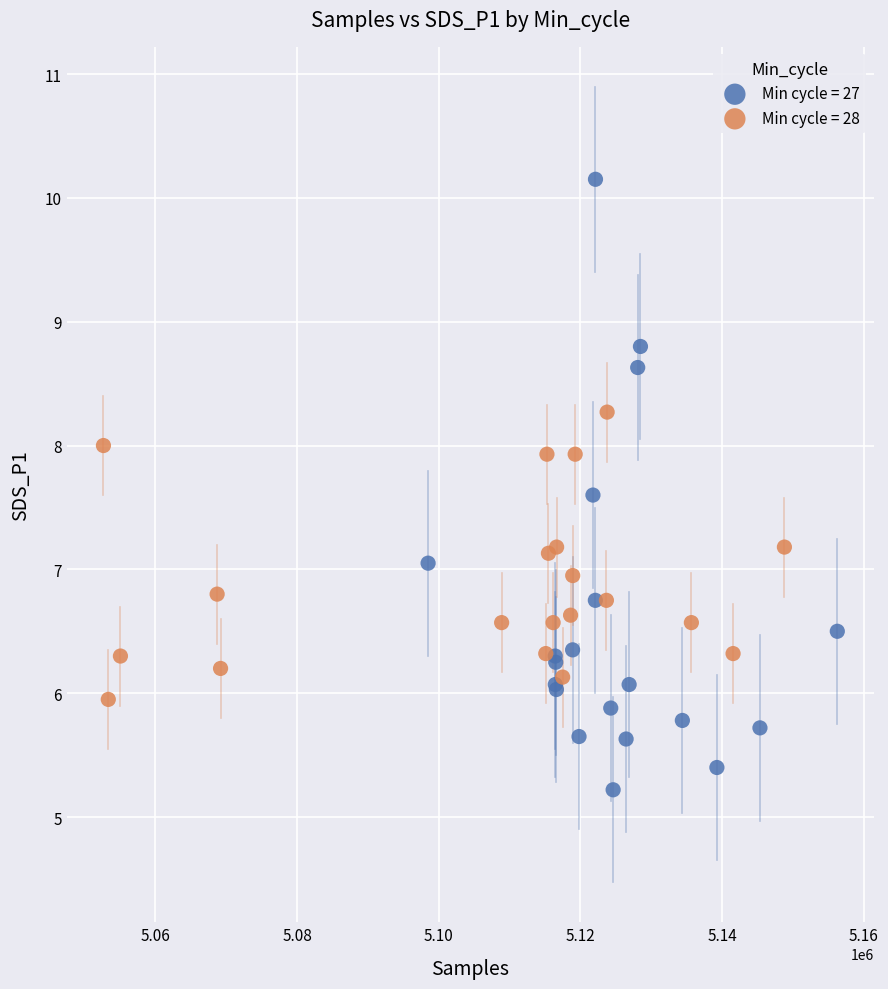

Which series contains the lowest Y value?

Min cycle = 27